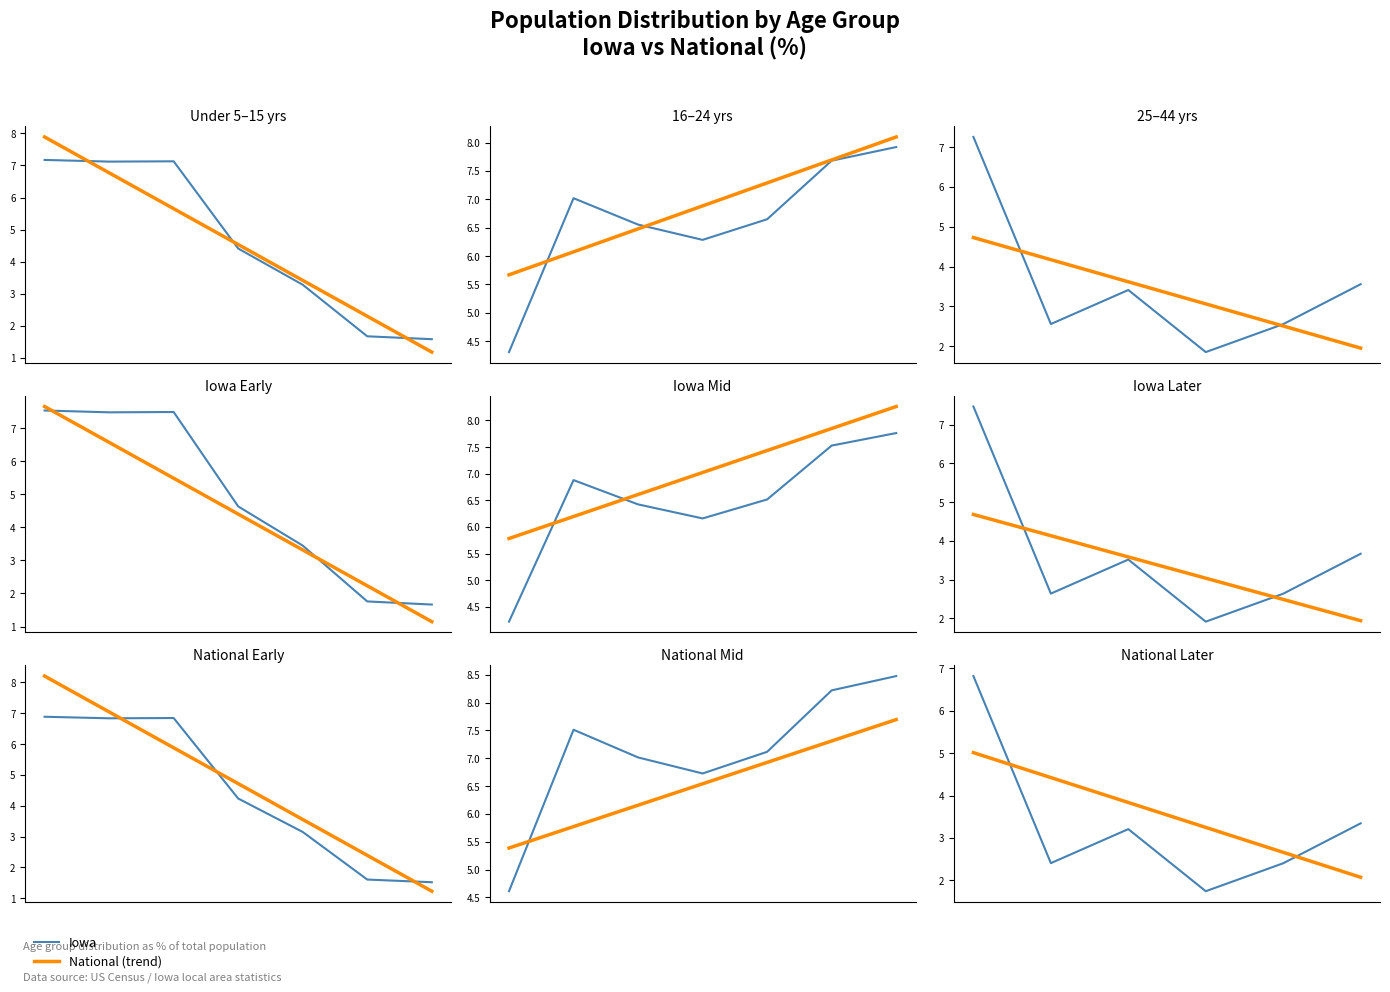

True or false: National trend has a value of 3.2 at 3.

True